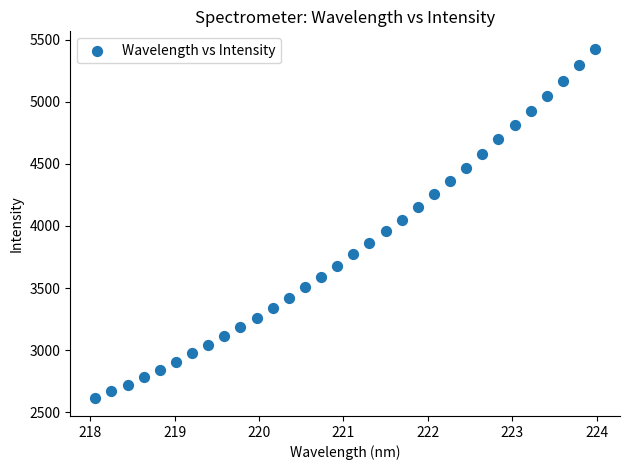

What is the range of X values (max minus min)?

5.9